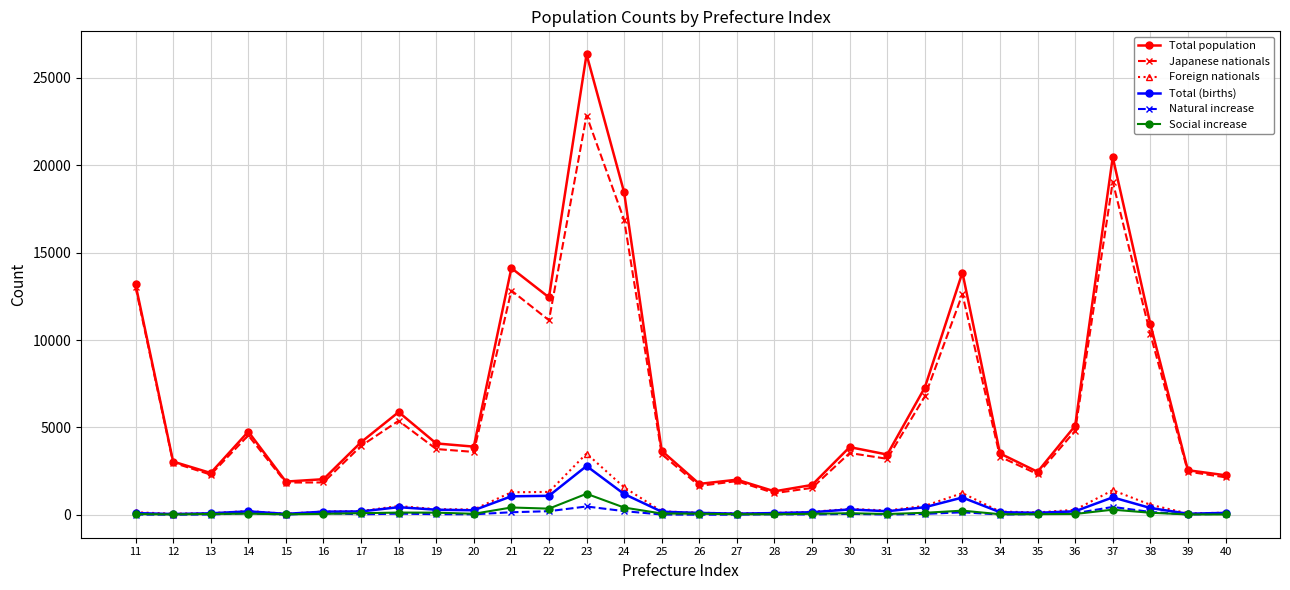

List the series in order of their peak value, highest first.

Total population, Japanese nationals, Foreign nationals, Total (births), Social increase, Natural increase